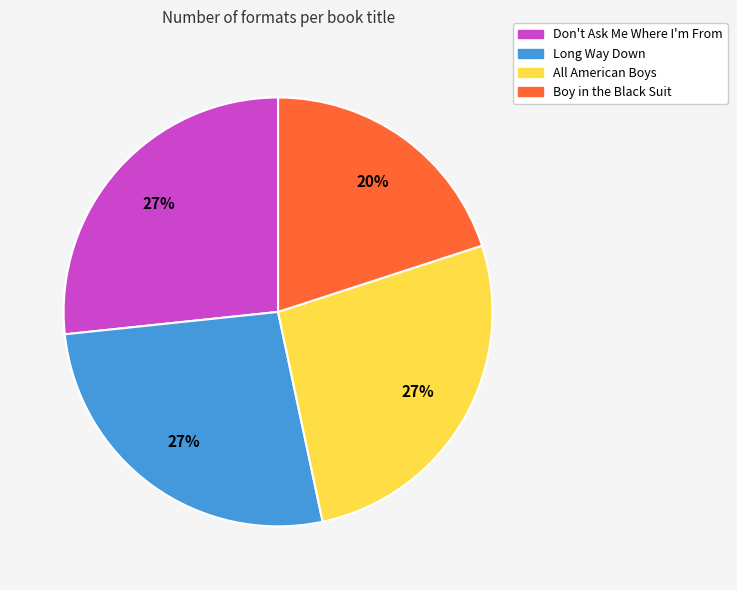

Is there any slice that represents more than half of the pie?

No